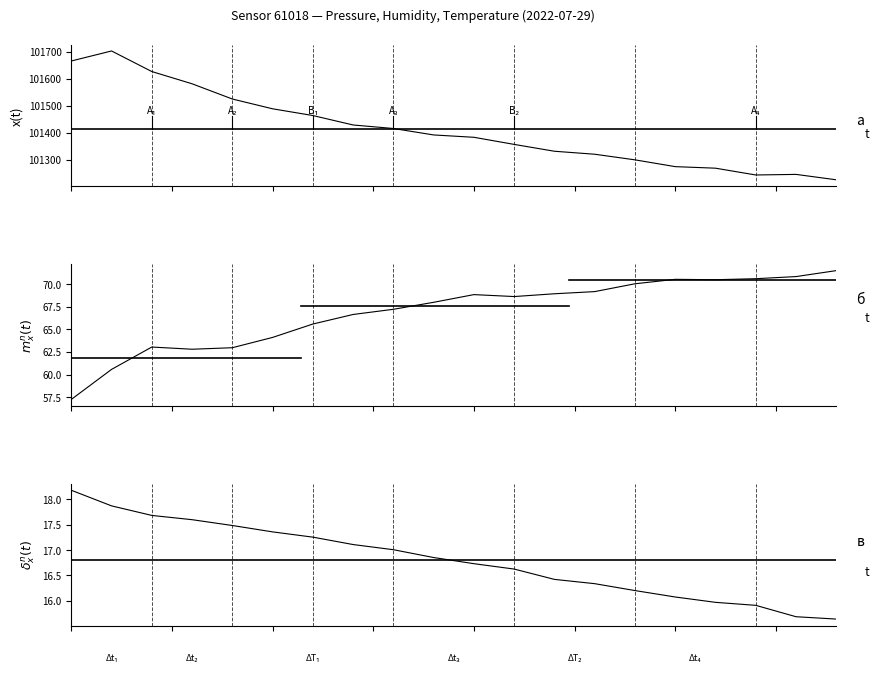

Does the chart display data point markers on the line(s)?

No